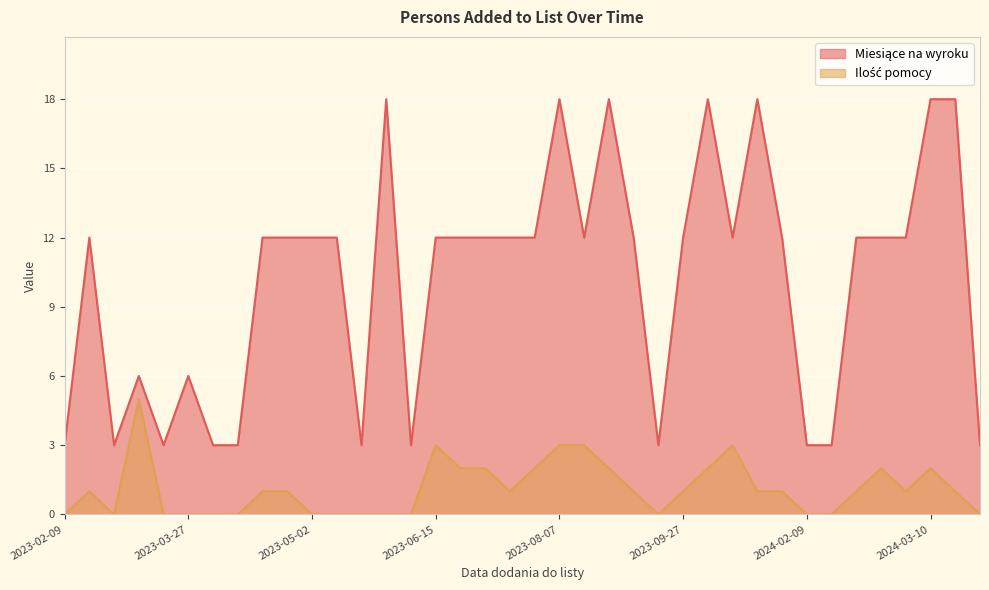

How many positive values does the Ilość pomocy series have?

23